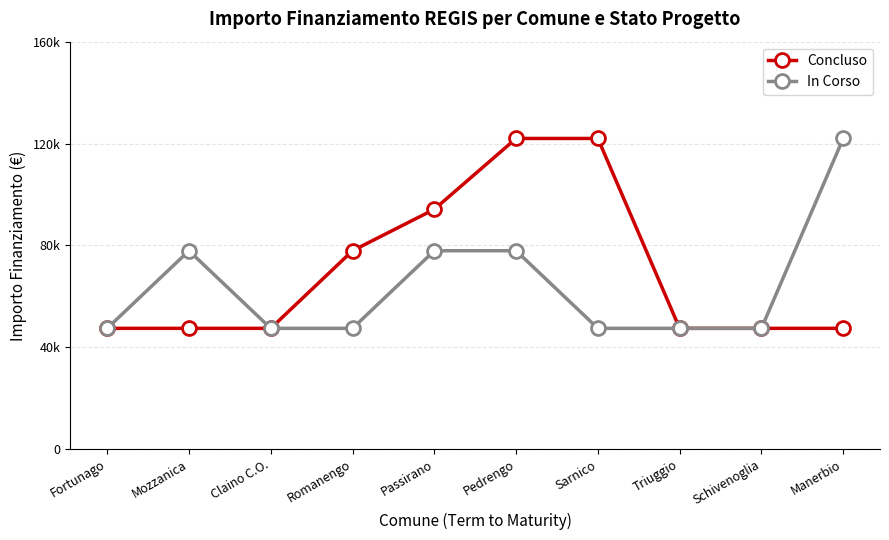

Which label corresponds to the largest value in the chart?

Pedrengo